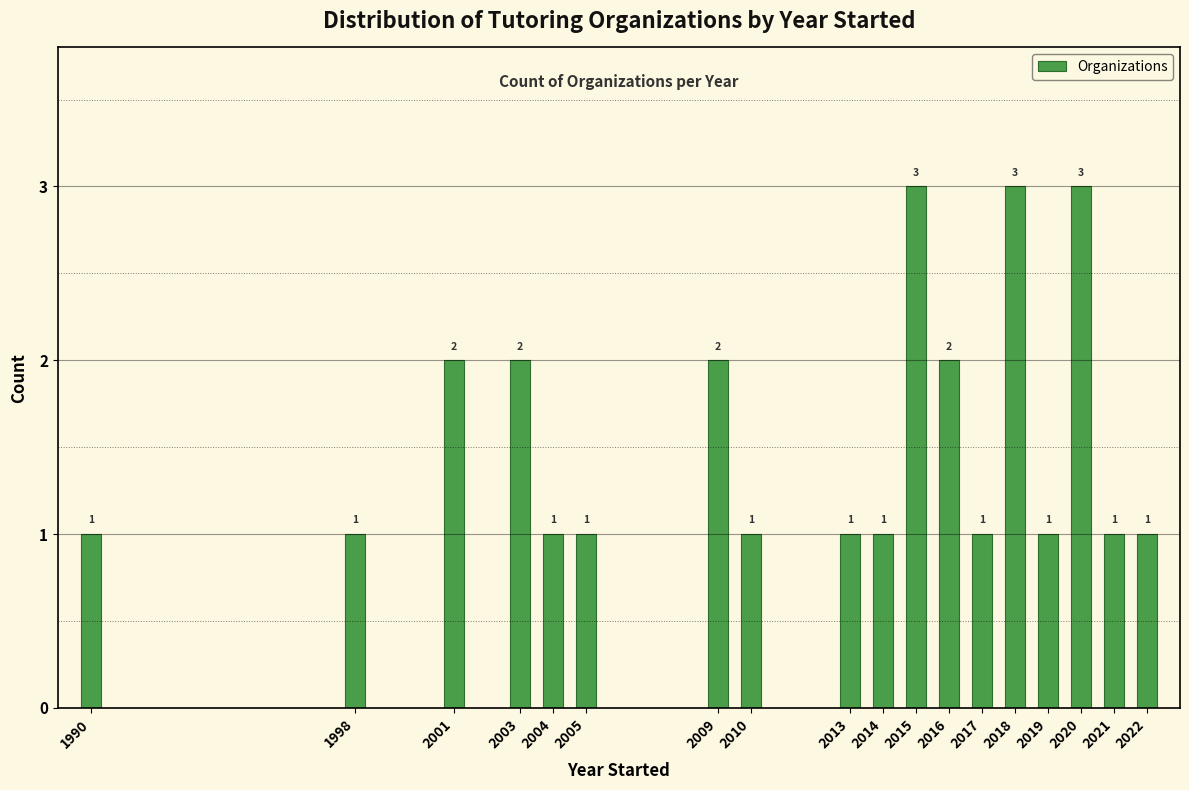

Reading right to left, list all the values displayed in this chart.

2022=1	2021=1	2020=3	2019=1	2018=3	2017=1	2016=2	2015=3	2014=1	2013=1	2010=1	2009=2	2005=1	2004=1	2003=2	2001=2	1998=1	1990=1